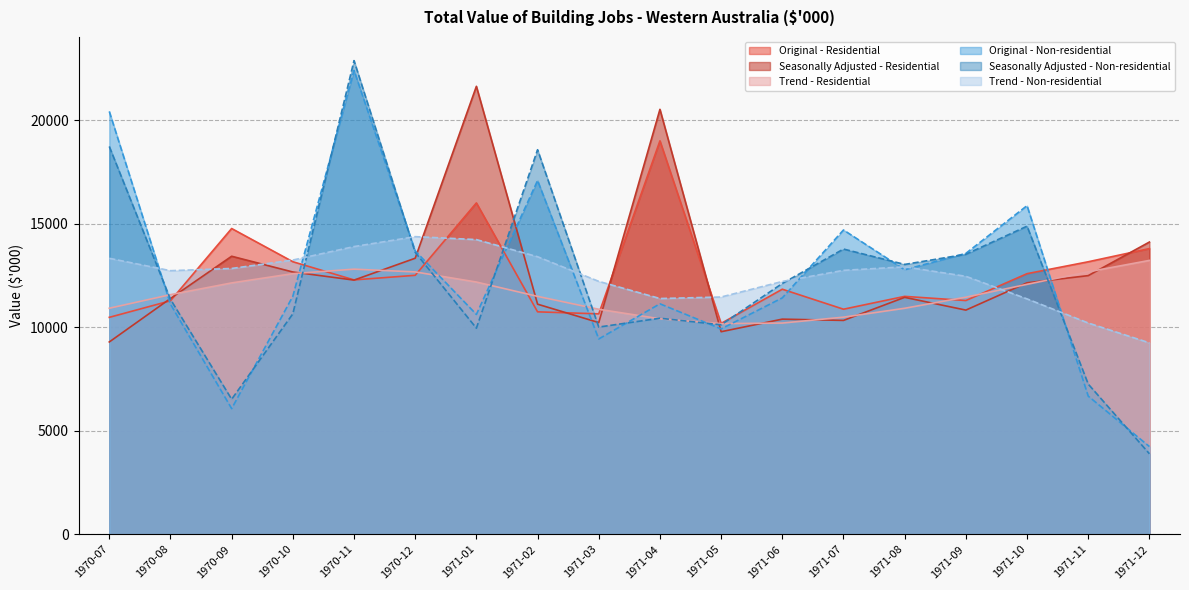

How many series are shown in this chart?

6